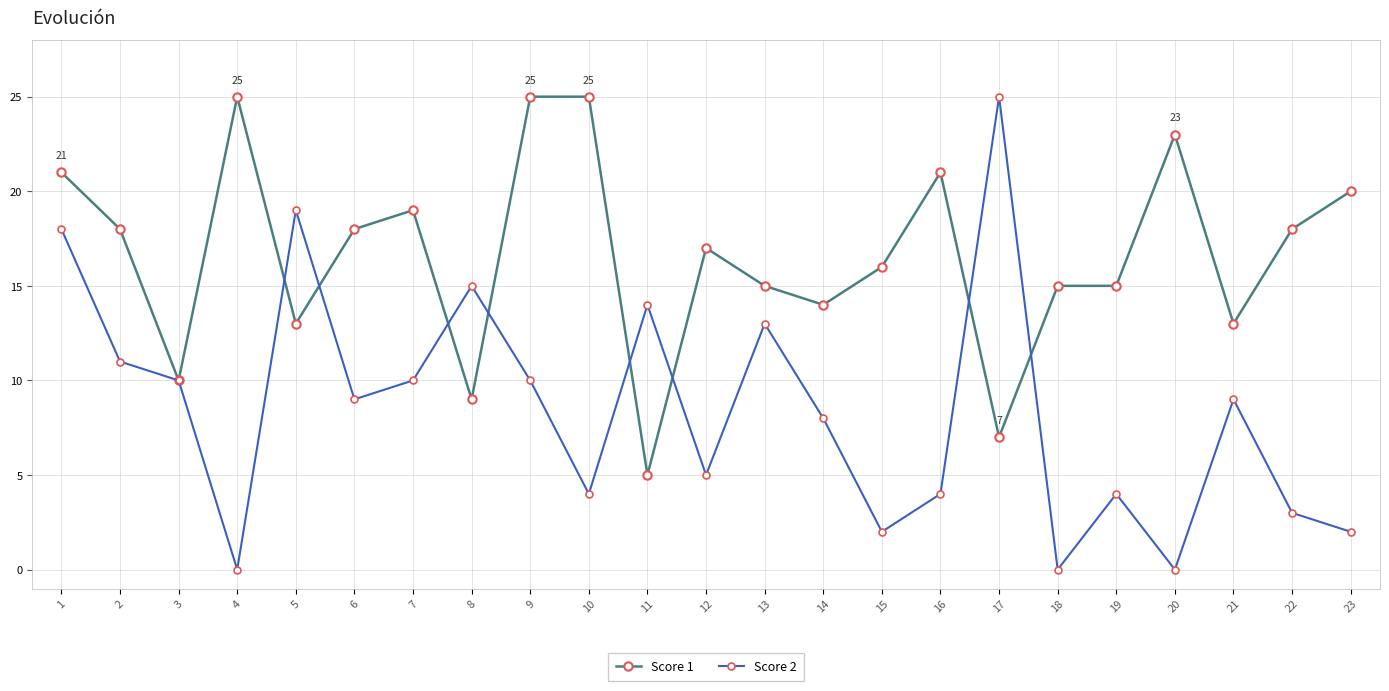

Is this an area chart (filled region under the line)?

No